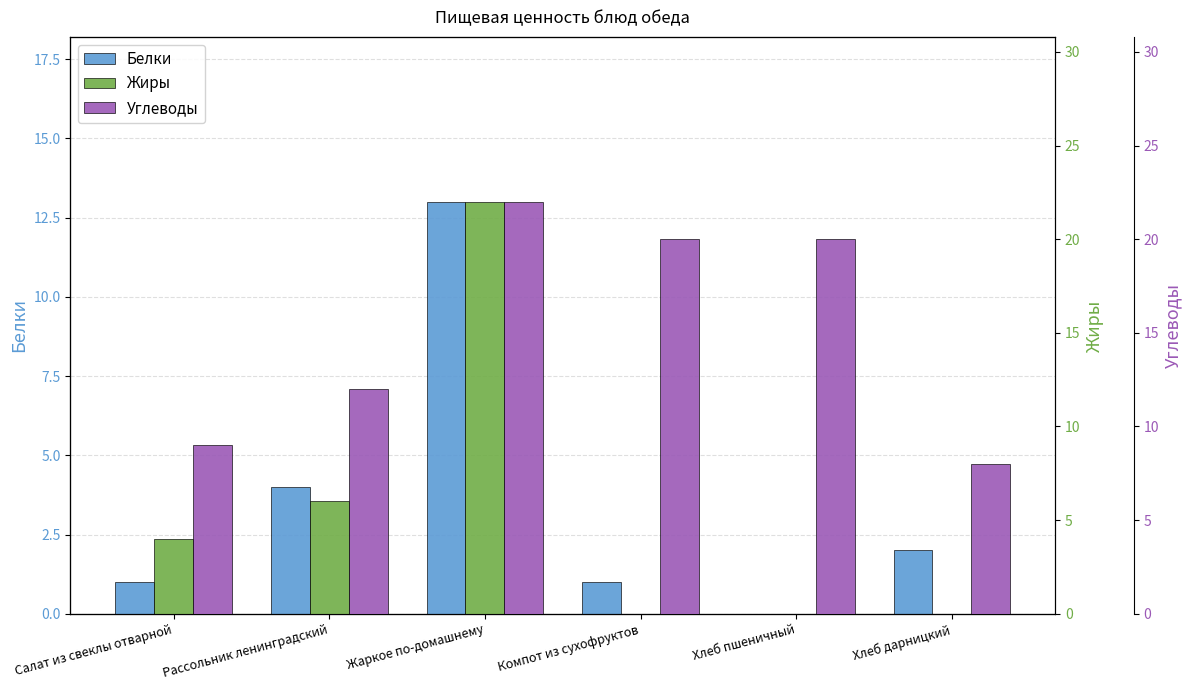

What is the average value of the Жиры series?

5